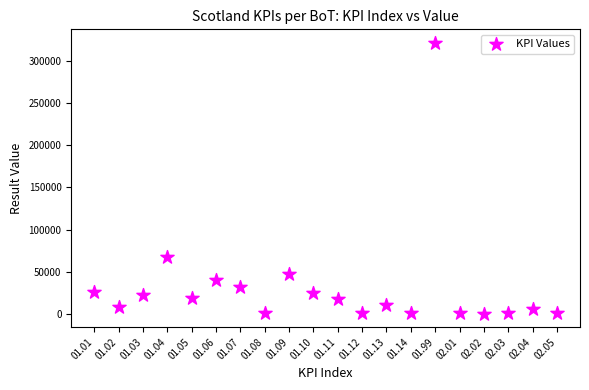

What is the range of Y values (max minus min)?

320583